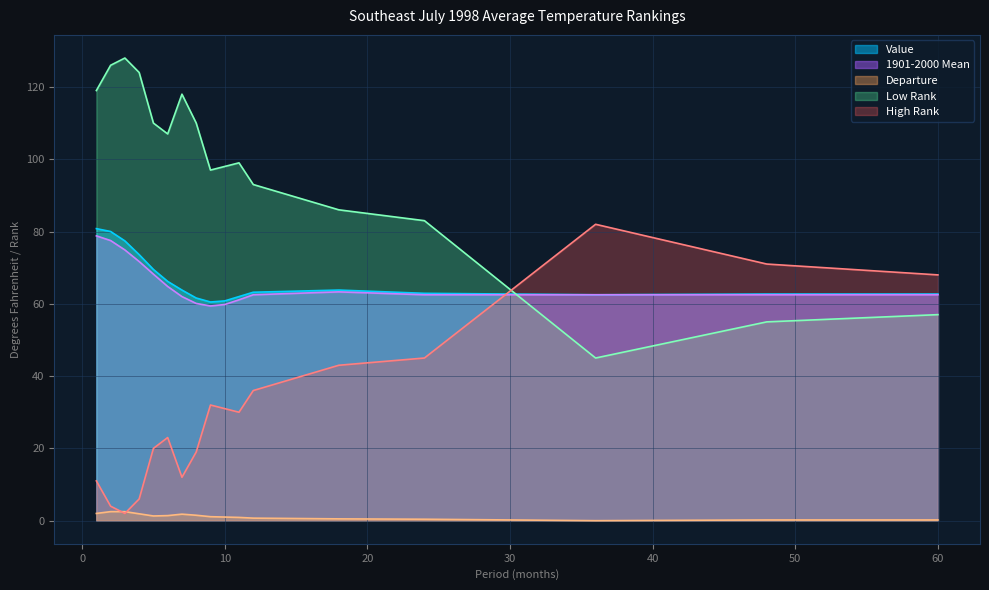

What is the value of the Value point at the 5th from the left?

69.5